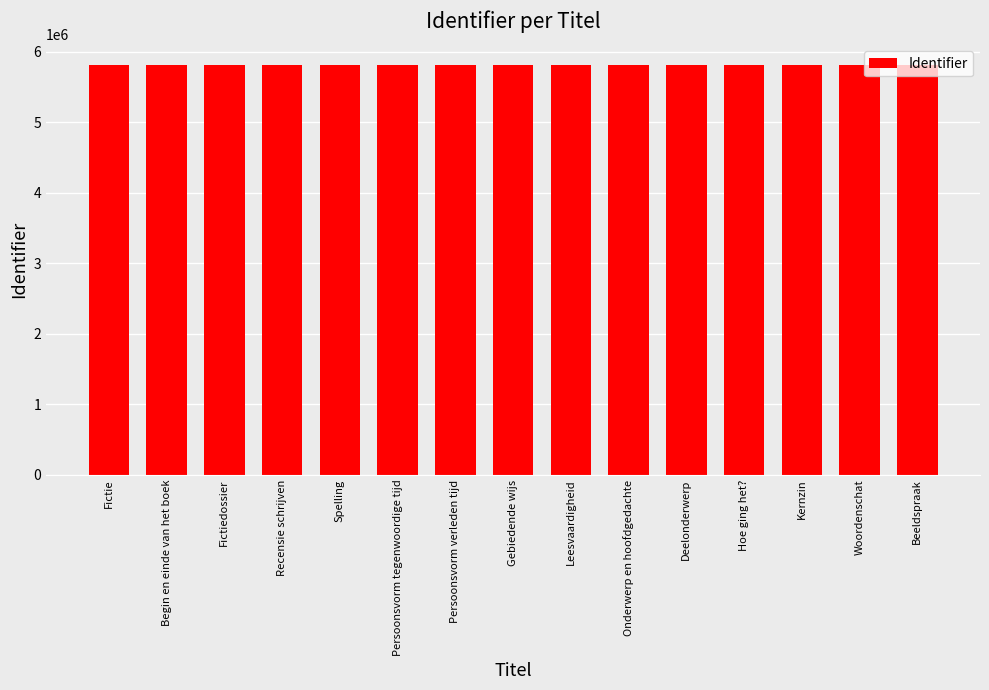

The value at Fictiedossier is 5816825. True or false?

True